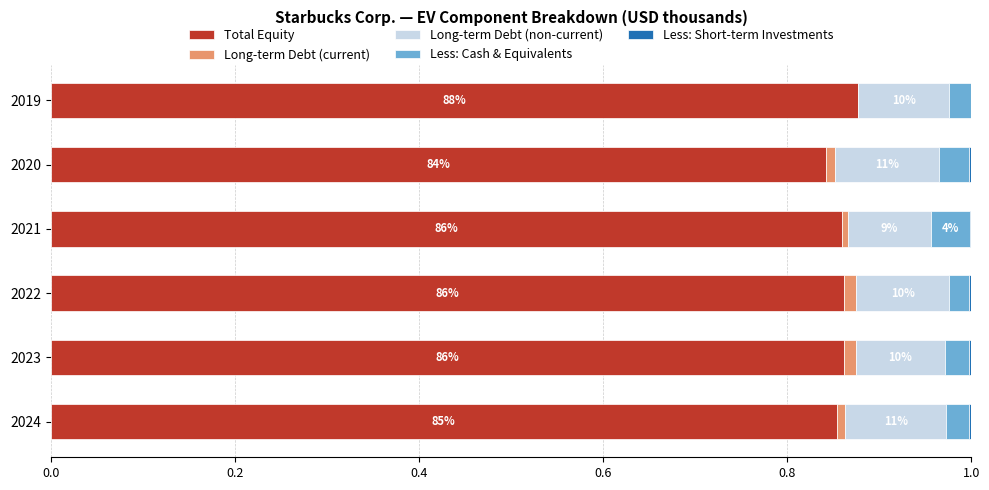

Is it true that Total Equity equals 0.4 at 2019?

False